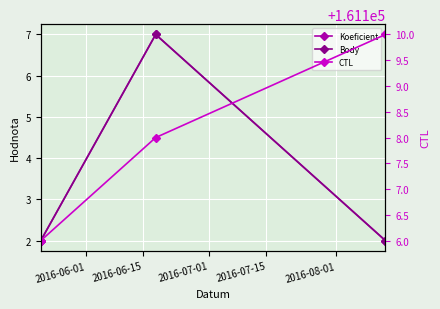

At which label is Koeficient closest to 4?

2016-06-01